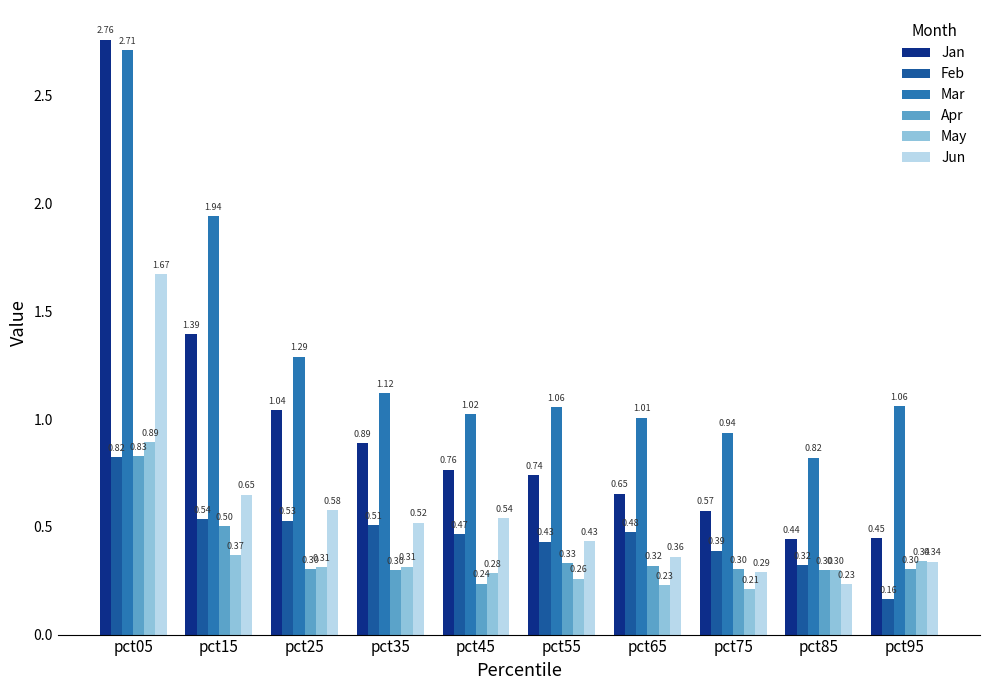

How many groups of bars are there?

10